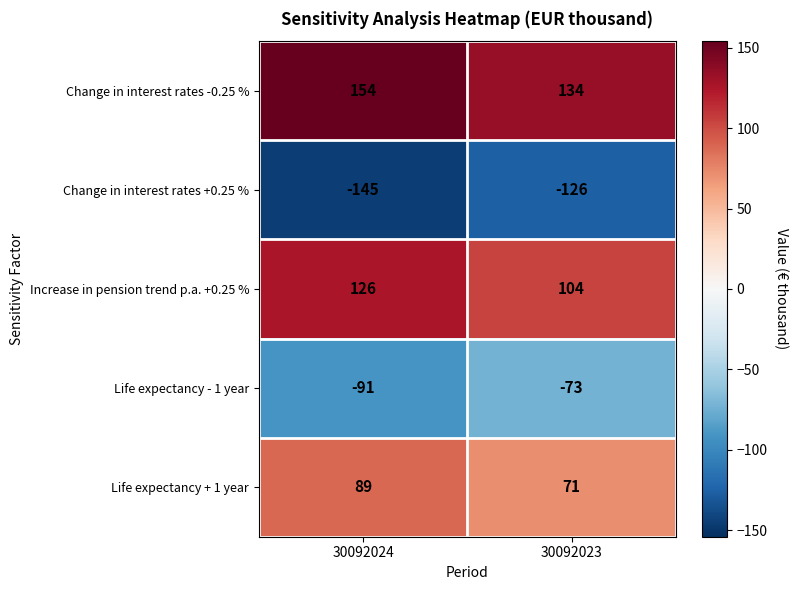

What is the difference between the Life expectancy - 1 year values at 30092024 and 30092023?

18